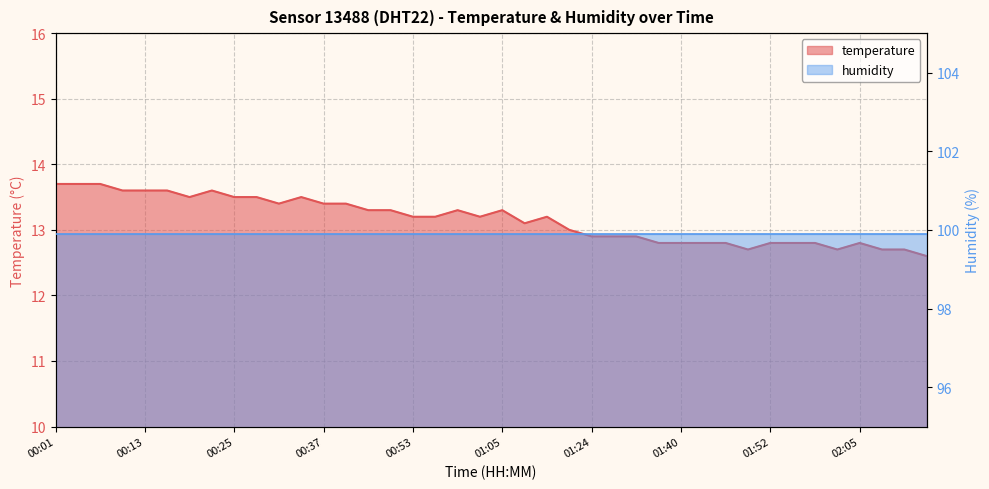

Is it true that the value at 01:43 is 17.5?

False